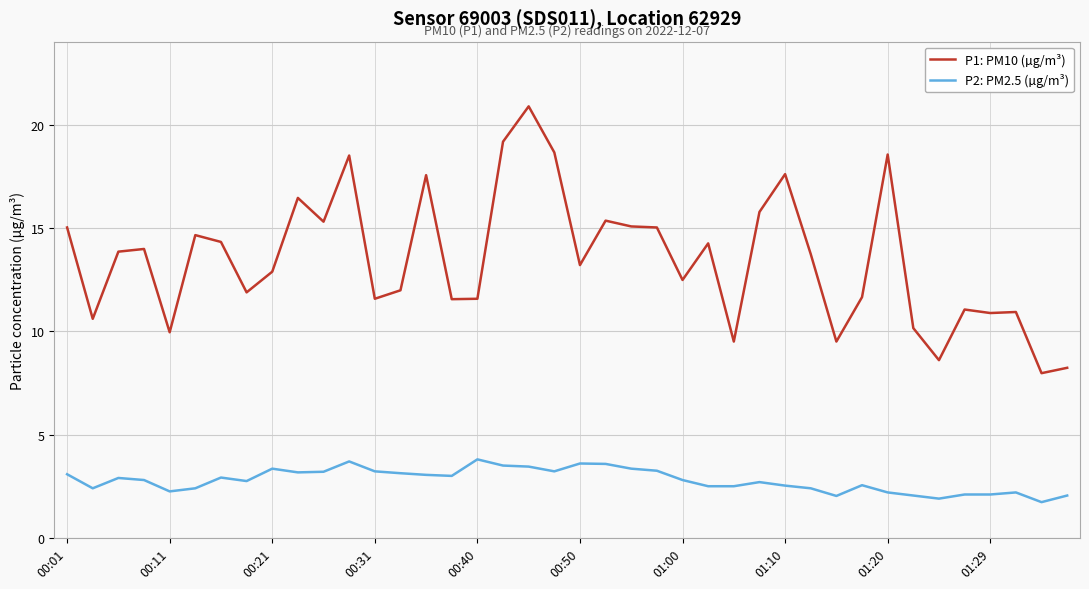

True or false: P1: PM10 (µg/m³) and P2: PM2.5 (µg/m³) cross at least once.

False